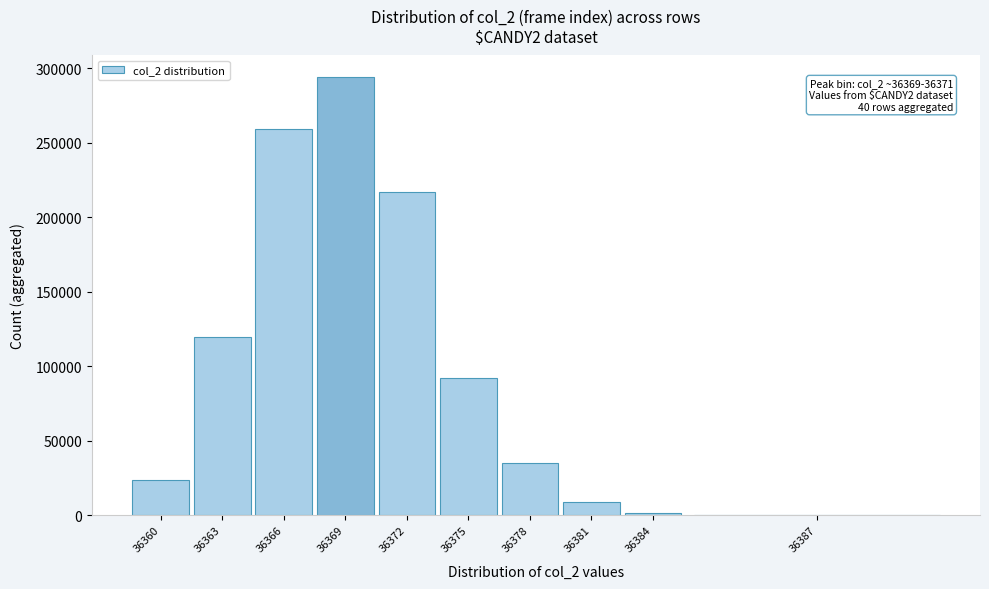

Reading left to right, list all the values displayed in this chart.

36360=23501	36363=119598	36366=259322	36369=293766	36372=216712	36375=92288	36378=34892	36381=8861	36384=1689	36387=254